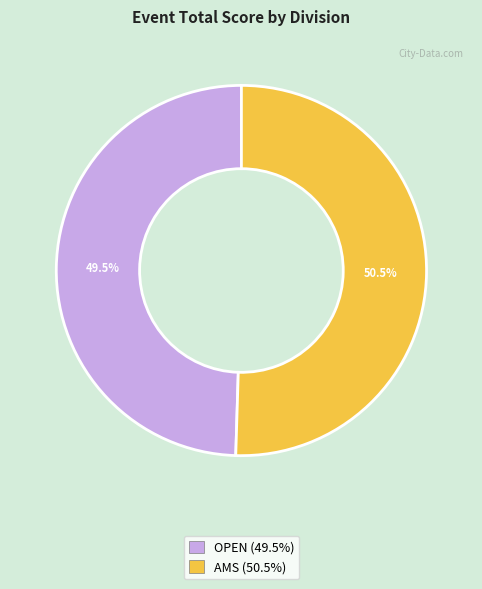

Is there any slice that represents more than half of the pie?

Yes